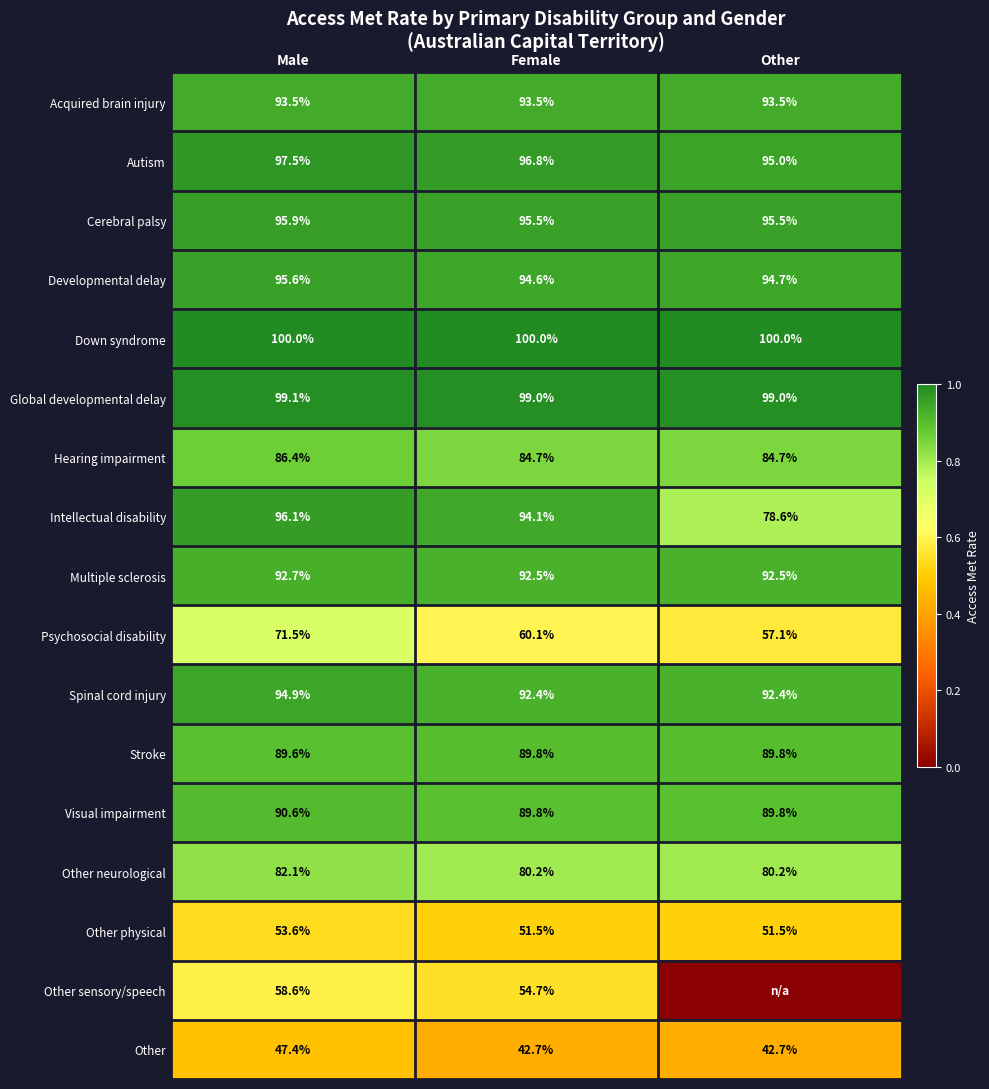

The value of Autism at Female is 96.8. True or false?

True